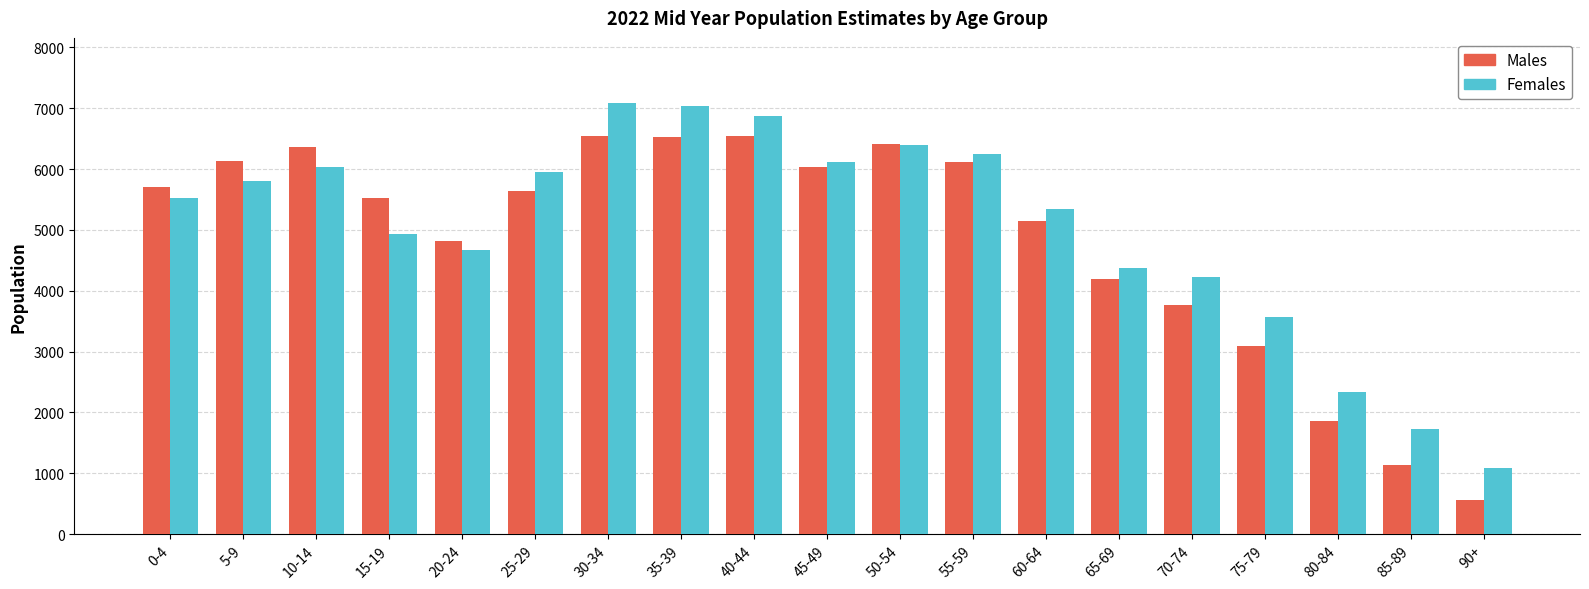

Rank the series by their maximum value, from highest to lowest.

Females, Males